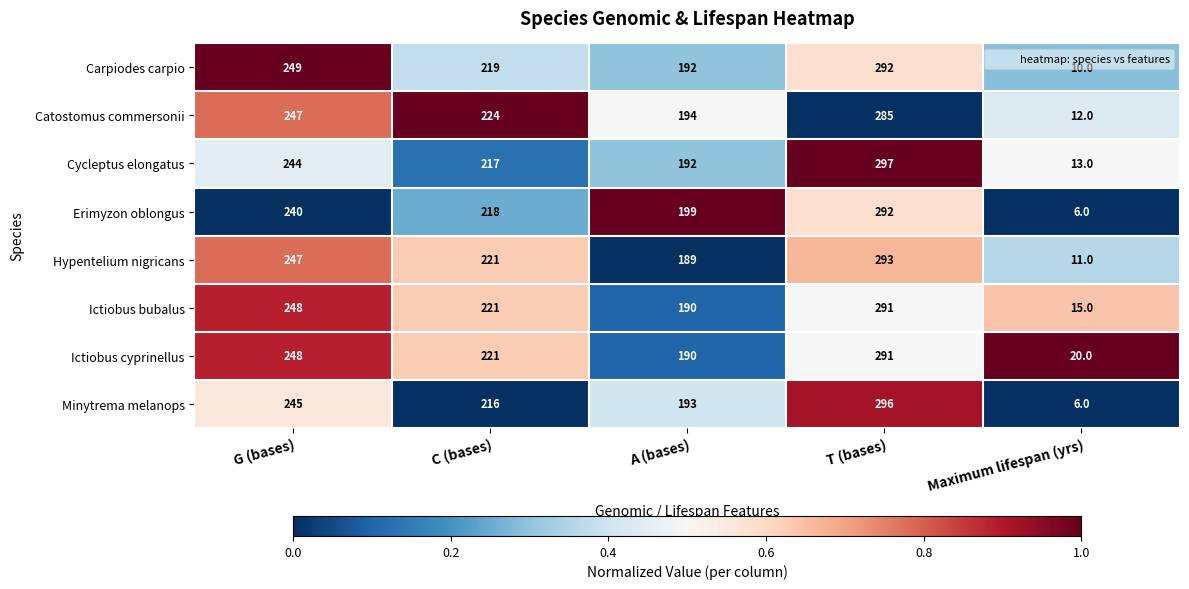

At which category is the sum across all series the highest?

T (bases)